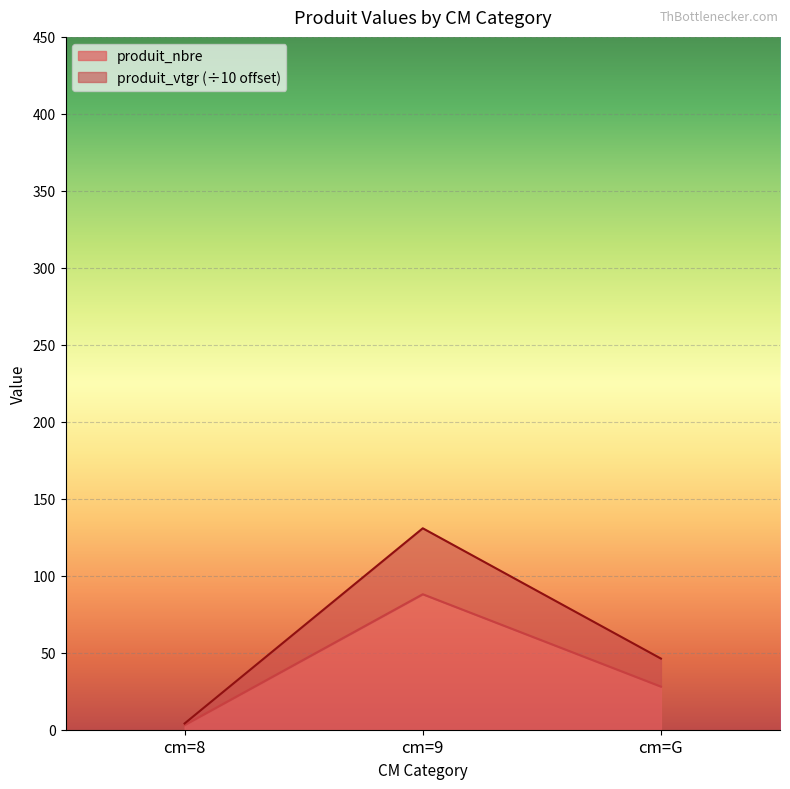

Which category has the lowest value in the produit_vtgr series?

cm=8